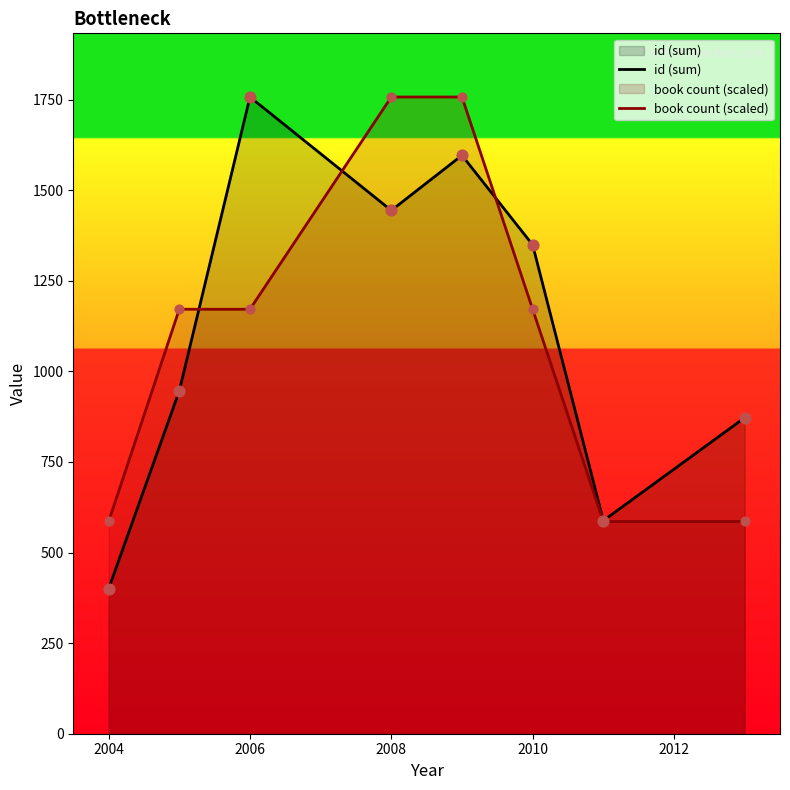

Which series reaches the maximum Y coordinate?

id (sum)